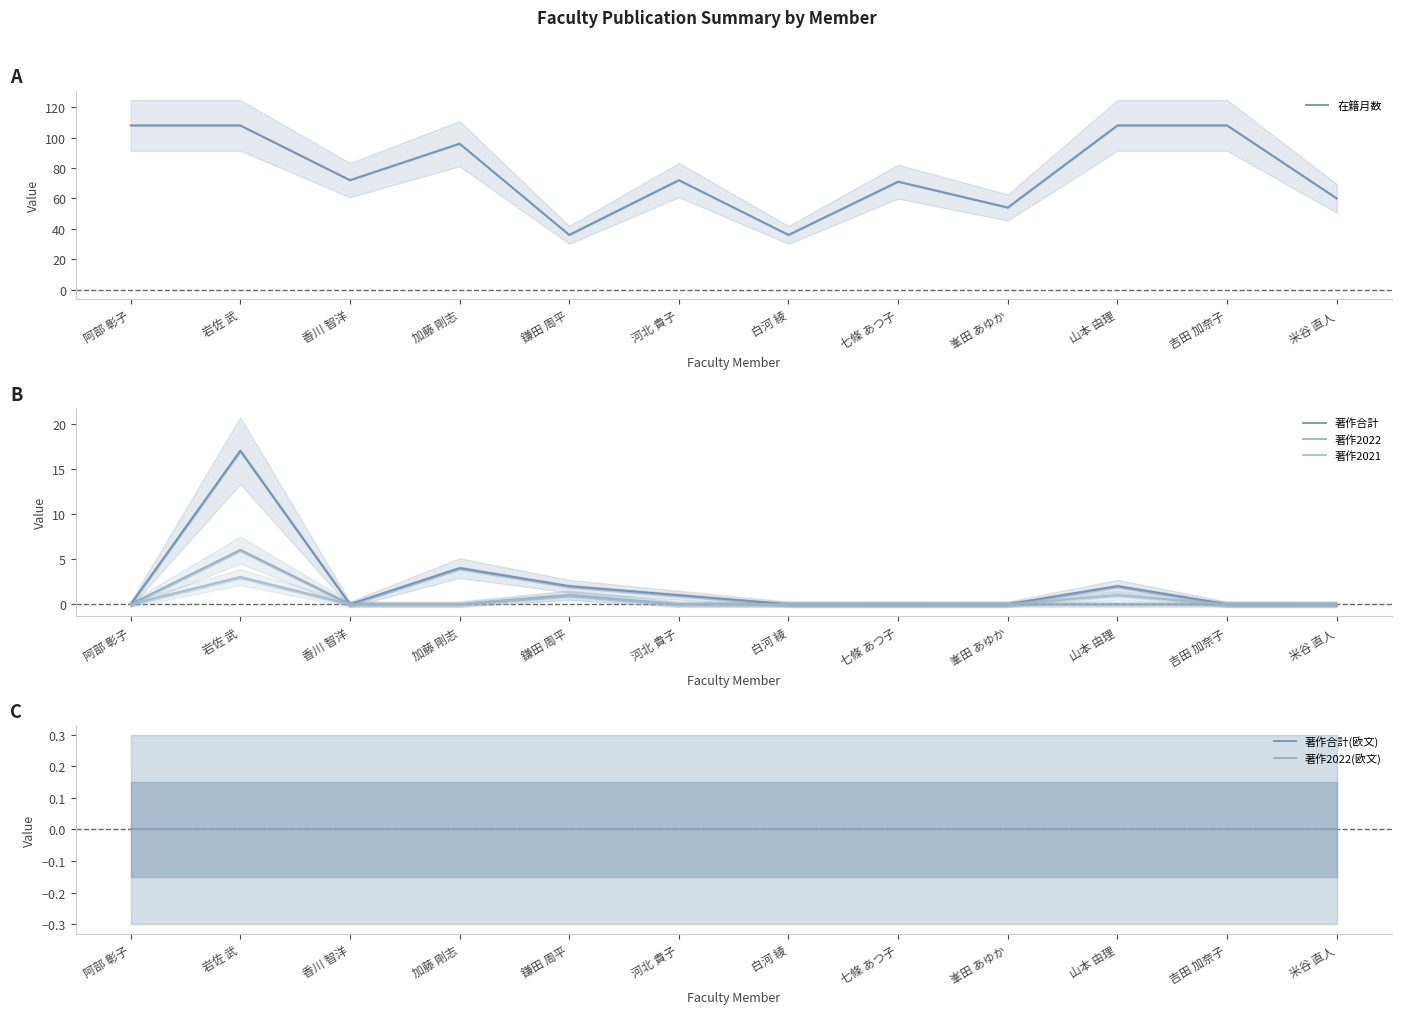

How many lines are shown in the chart?

6